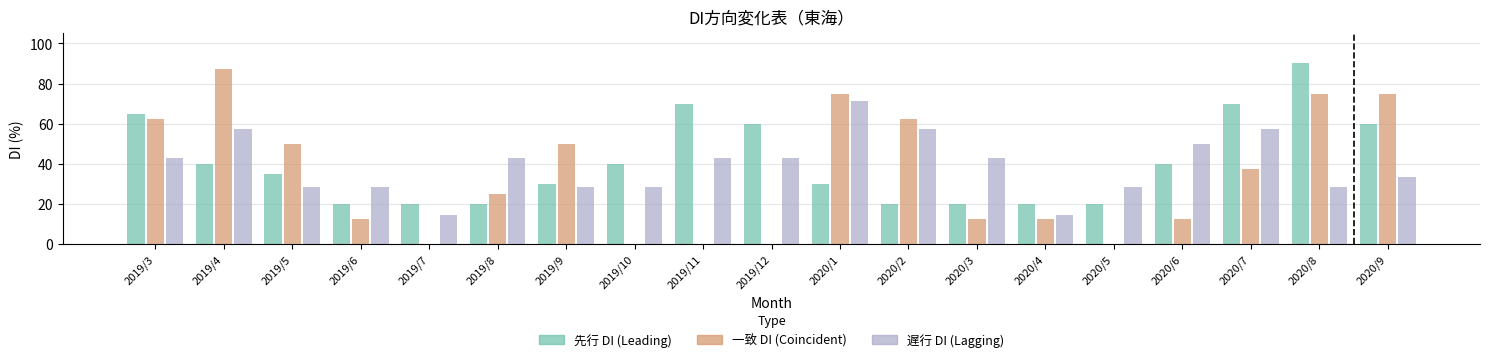

Reading left to right, list all the values displayed in this chart.

先行 DI: 2019/3=65.0	2019/4=40.0	2019/5=35.0	2019/6=20.0	2019/7=20.0	2019/8=20.0	2019/9=30.0	2019/10=40.0	2019/11=70.0	2019/12=60.0	2020/1=30.0	2020/2=20.0	2020/3=20.0	2020/4=20.0	2020/5=20.0	2020/6=40.0	2020/7=70.0	2020/8=90.0	2020/9=60.0
一致 DI: 2019/3=62.5	2019/4=87.5	2019/5=50.0	2019/6=12.5	2019/7=0.0	2019/8=25.0	2019/9=50.0	2019/10=0.0	2019/11=0.0	2019/12=0.0	2020/1=75.0	2020/2=62.5	2020/3=12.5	2020/4=12.5	2020/5=0.0	2020/6=12.5	2020/7=37.5	2020/8=75.0	2020/9=75.0
遅行 DI: 2019/3=42.9	2019/4=57.1	2019/5=28.6	2019/6=28.6	2019/7=14.3	2019/8=42.9	2019/9=28.6	2019/10=28.6	2019/11=42.9	2019/12=42.9	2020/1=71.4	2020/2=57.1	2020/3=42.9	2020/4=14.3	2020/5=28.6	2020/6=50.0	2020/7=57.1	2020/8=28.6	2020/9=33.3